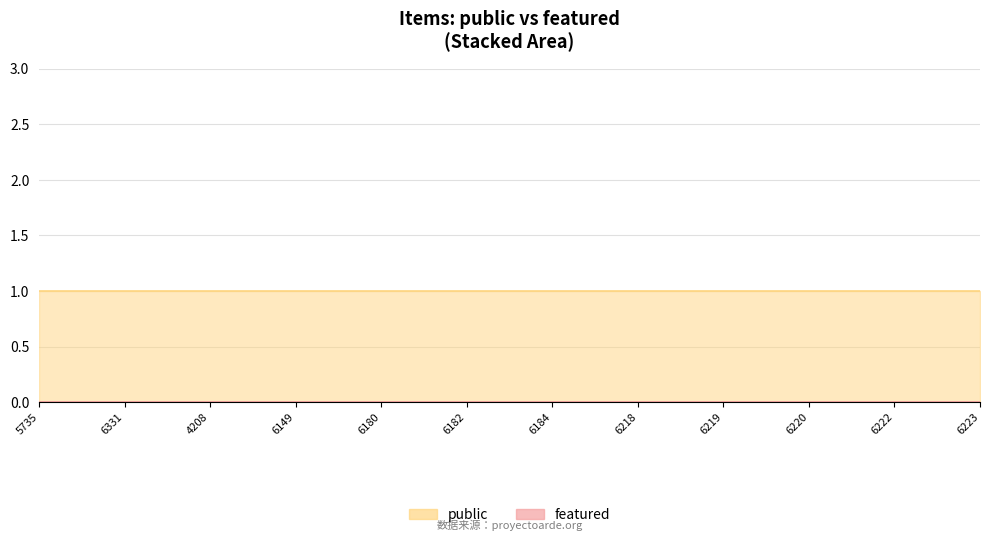

True or false: public and featured cross at least once.

False